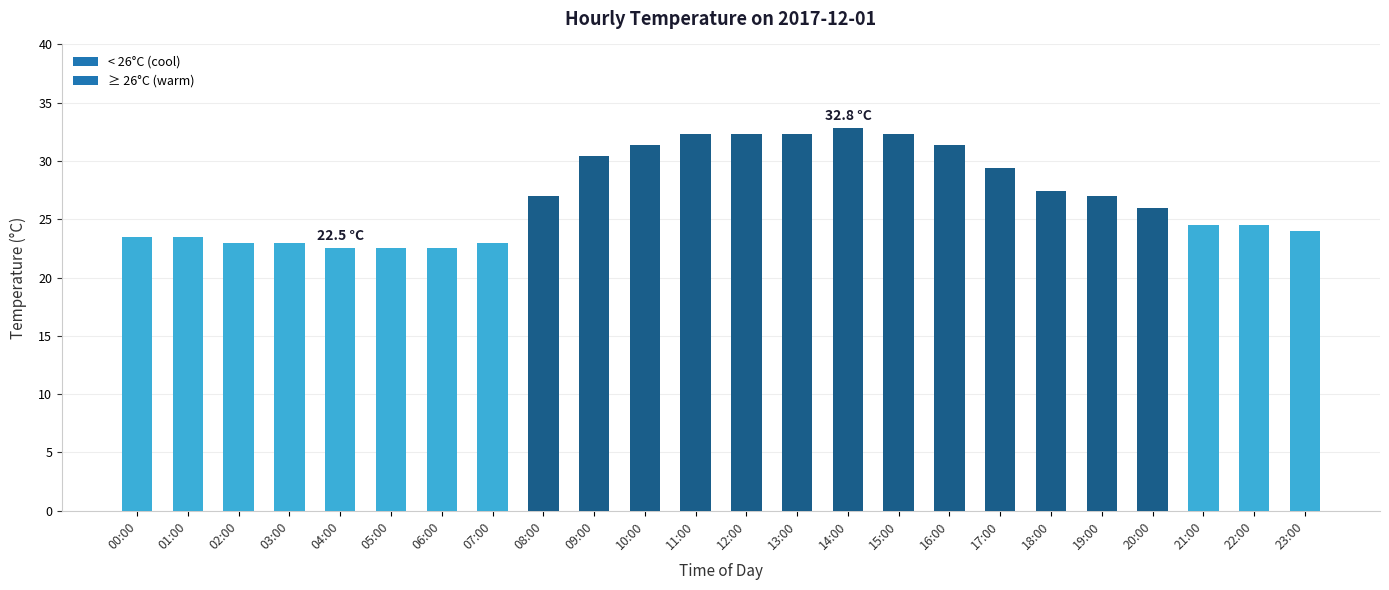

How many data points are less than 27?

12